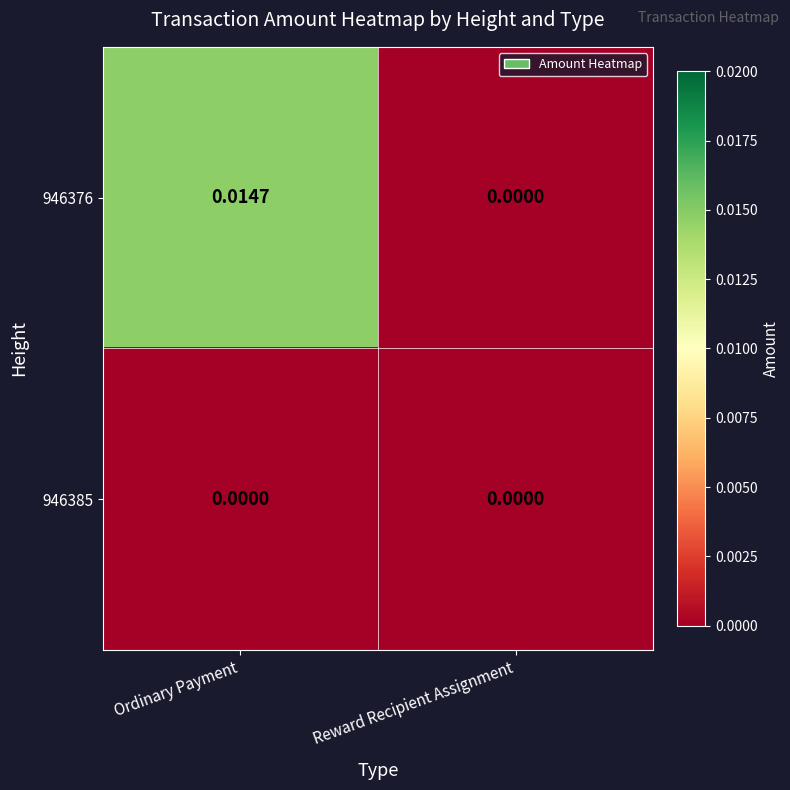

Rank the categories by 946376 value from highest to lowest.

Ordinary Payment, Reward Recipient Assignment